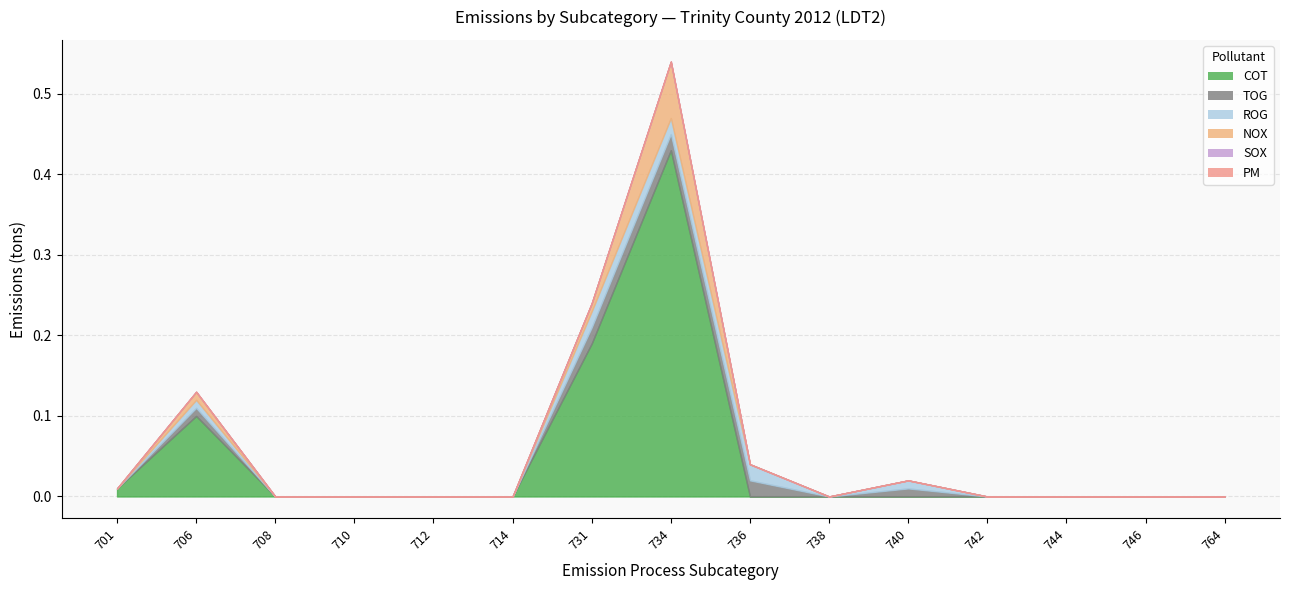

Reading right to left, list all the values displayed in this chart.

COT: 0.0	0.0	0.0	0.0	0.0	0.0	0.0	0.4	0.2	0.0	0.0	0.0	0.0	0.1	0.0
TOG: 0.0	0.0	0.0	0.0	0.0	0.0	0.0	0.0	0.0	0.0	0.0	0.0	0.0	0.0	0.0
ROG: 0.0	0.0	0.0	0.0	0.0	0.0	0.0	0.0	0.0	0.0	0.0	0.0	0.0	0.0	0.0
NOX: 0.0	0.0	0.0	0.0	0.0	0.0	0.0	0.1	0.0	0.0	0.0	0.0	0.0	0.0	0.0
SOX: 0.0	0.0	0.0	0.0	0.0	0.0	0.0	0.0	0.0	0.0	0.0	0.0	0.0	0.0	0.0
PM: 0.0	0.0	0.0	0.0	0.0	0.0	0.0	0.0	0.0	0.0	0.0	0.0	0.0	0.0	0.0